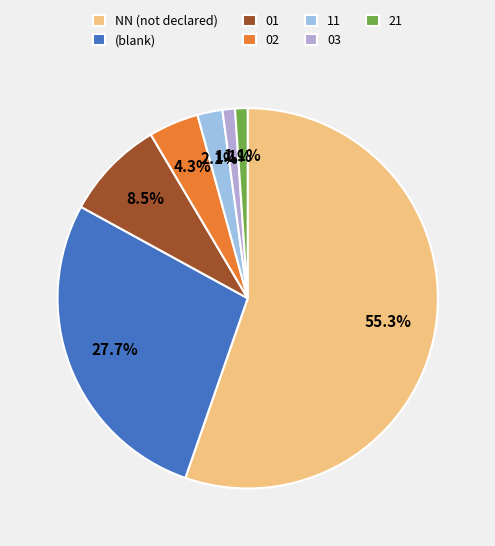

Is 03 the majority of the pie?

No